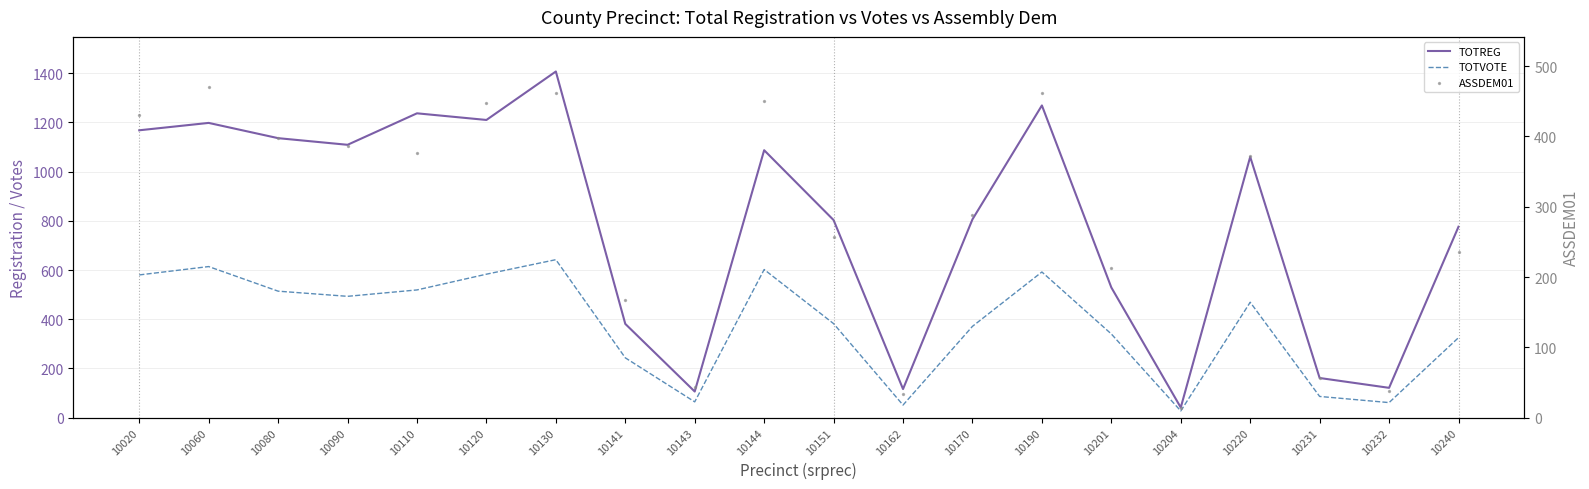

What is the total value across all series at 10201?

1082